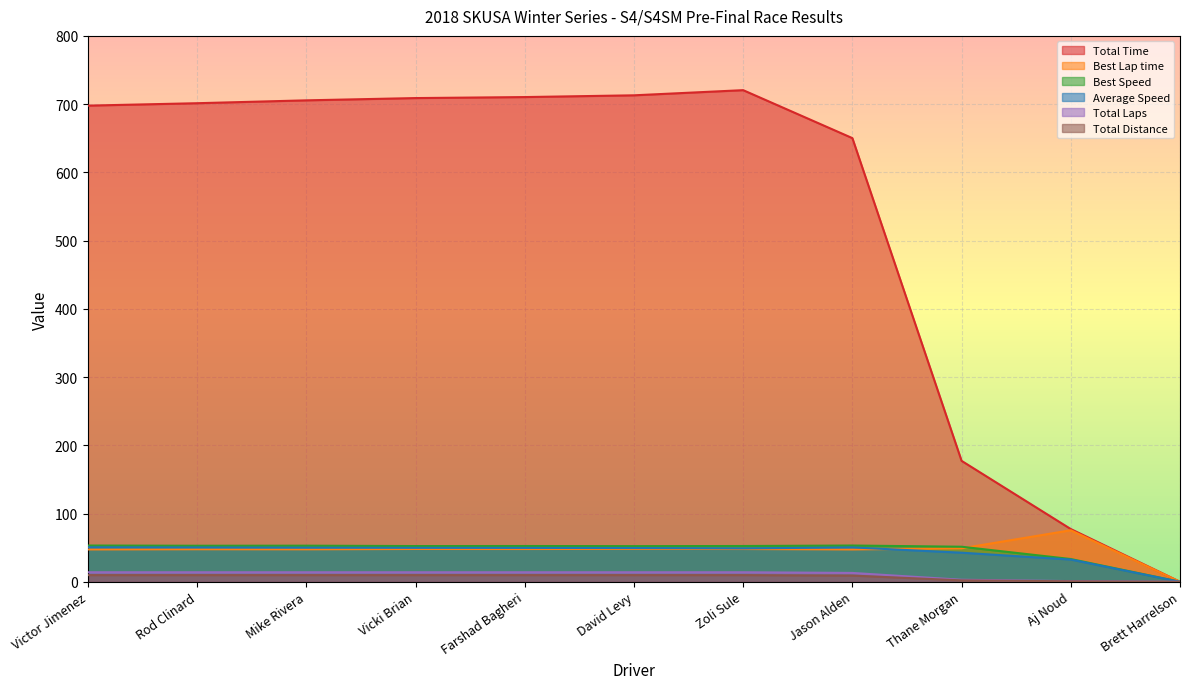

At which label does Total Time first exceed 701?

Rod Clinard